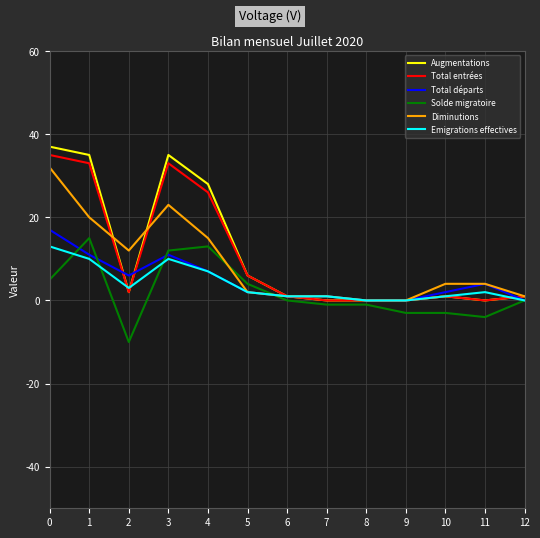

Which series has the largest range (max minus min)?

Augmentations